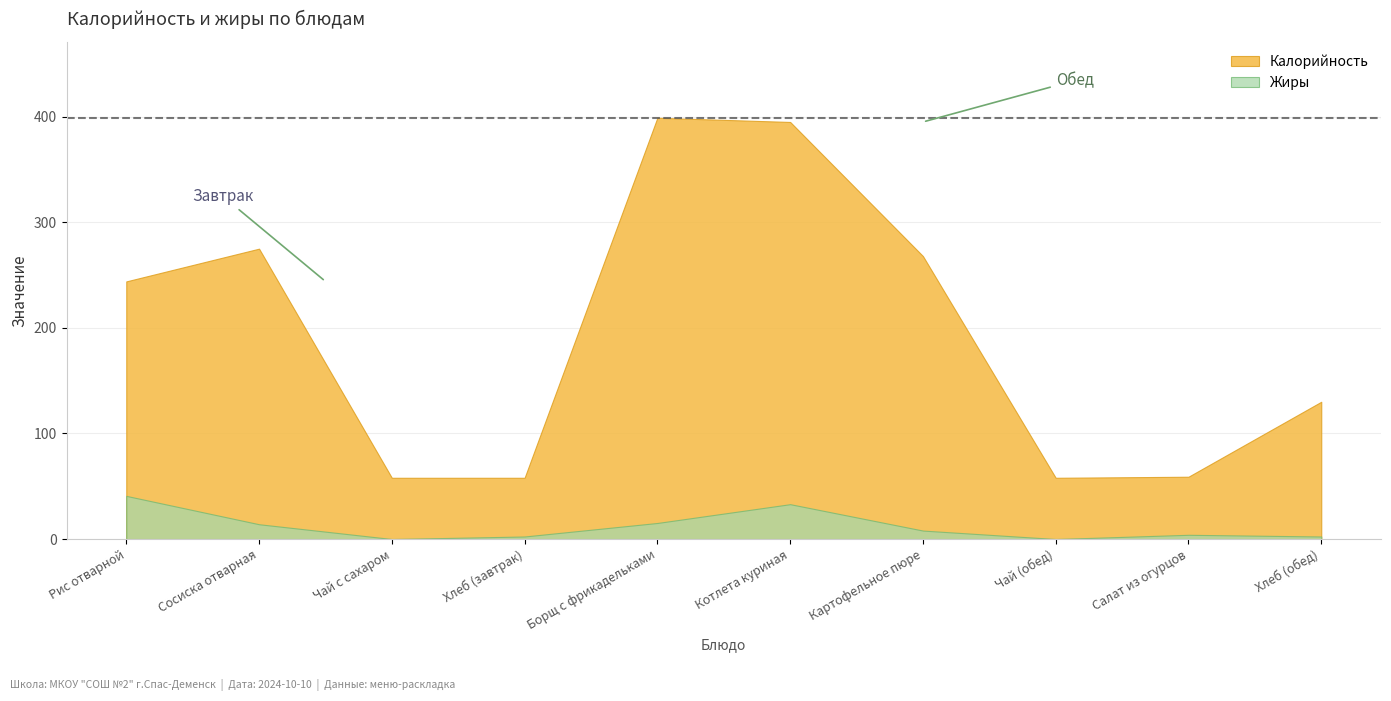

How many distinct data groups are displayed?

2